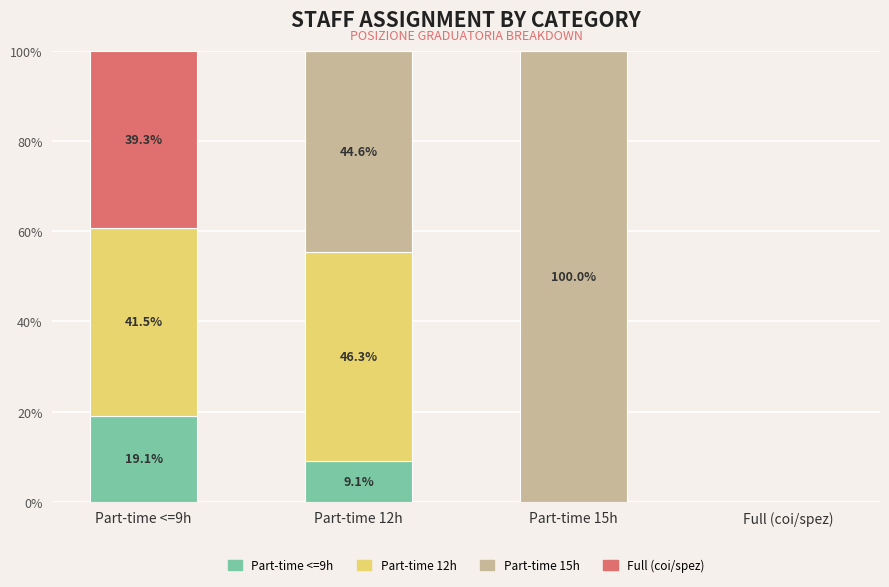

True or false: Part-time <=9h has a value of 7.4 at Part-time <=9h.

False